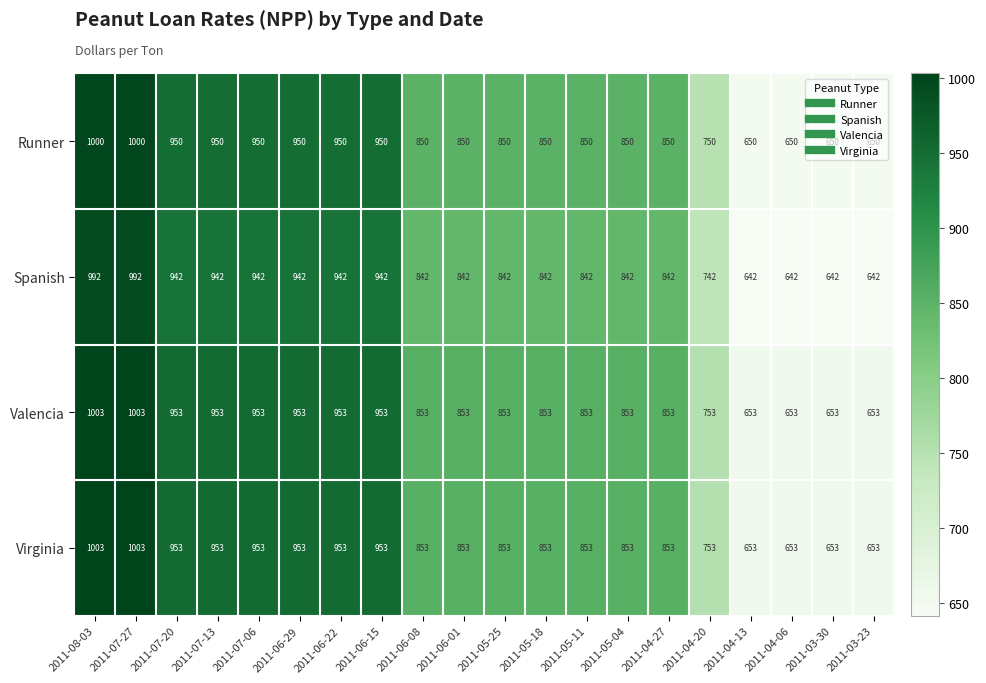

What is the difference between the maximum and second lowest values in the Spanish series?

350